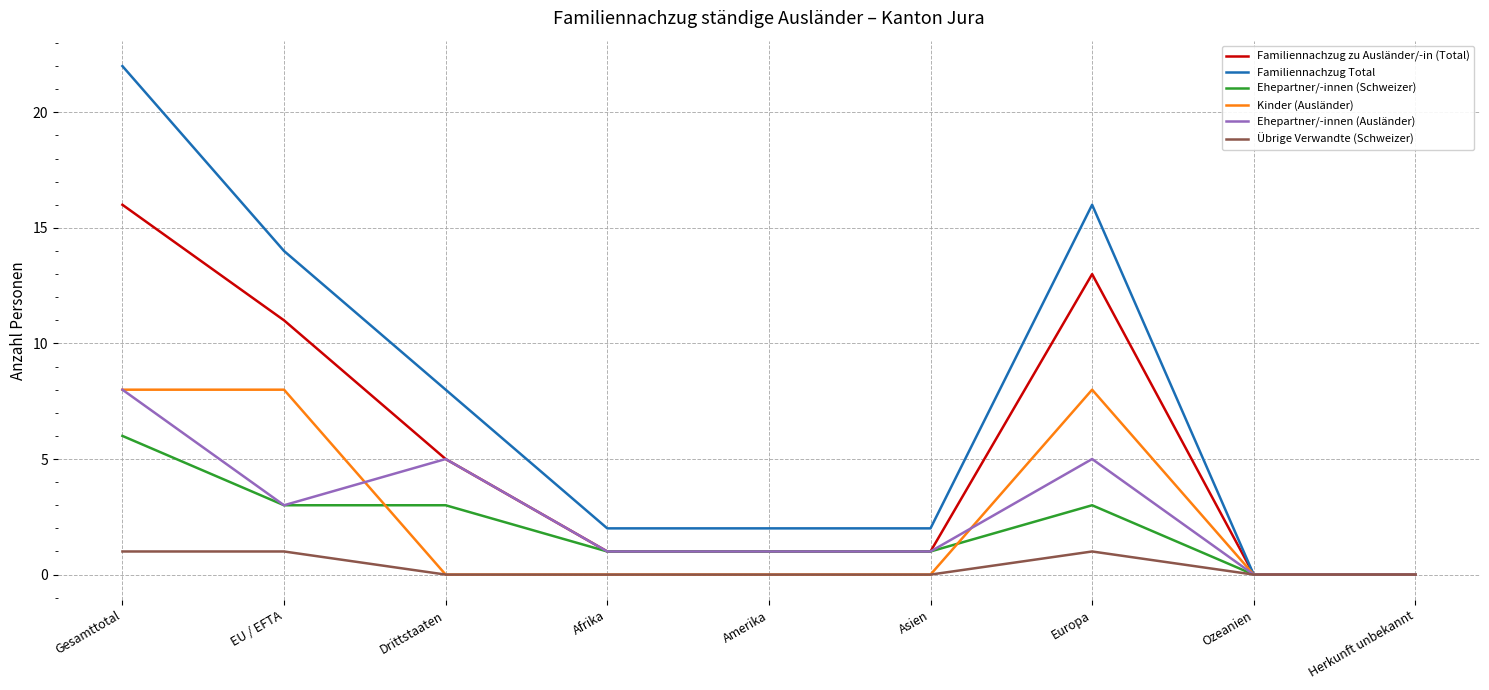

Reading left to right, list all the values displayed in this chart.

Familiennachzug zu Ausländer/-in (Total): 16	11	5	1	1	1	13	0	0
Familiennachzug Total: 22	14	8	2	2	2	16	0	0
Ehepartner/-innen (Schweizer): 6	3	3	1	1	1	3	0	0
Kinder (Ausländer): 8	8	0	0	0	0	8	0	0
Ehepartner/-innen (Ausländer): 8	3	5	1	1	1	5	0	0
Übrige Verwandte (Schweizer): 1	1	0	0	0	0	1	0	0